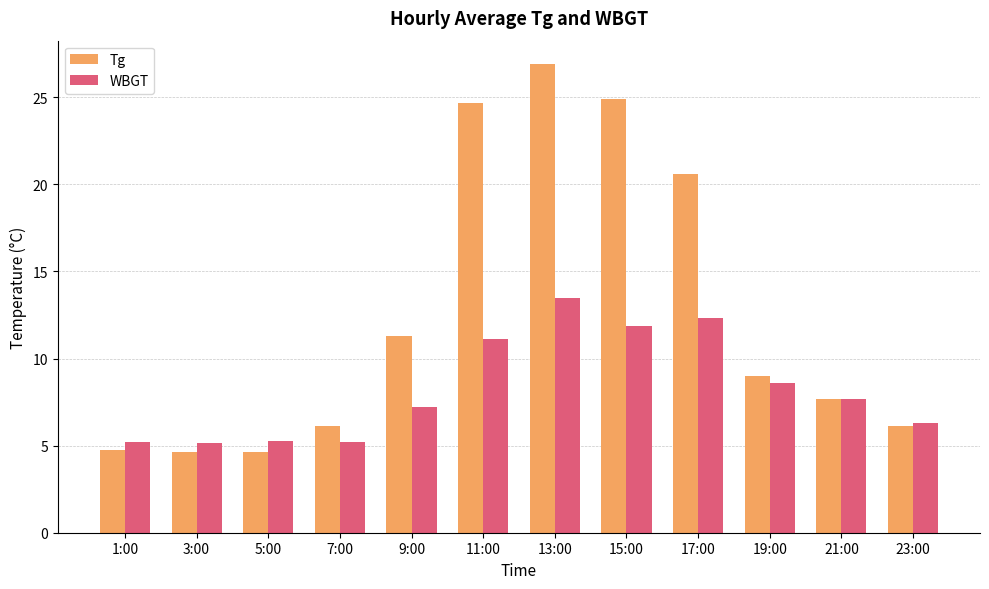

What is the sum of all WBGT values?

99.3